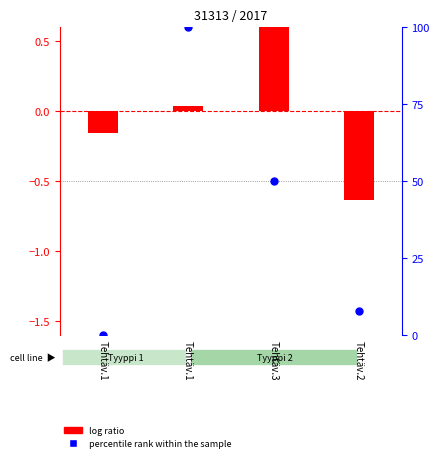

Which series contains the lowest Y value?

log ratio